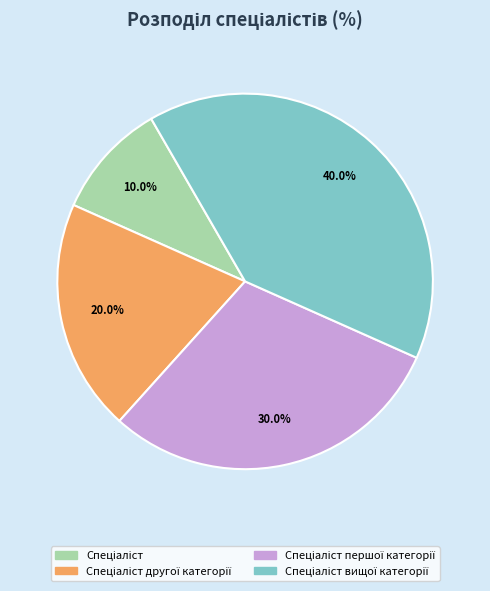

Is there a majority slice in this chart?

No